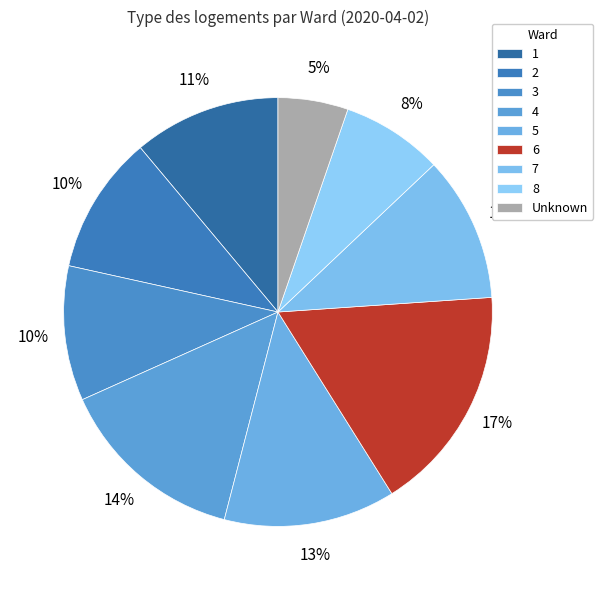

Approximately how many times larger is the value at 4 compared to 5?

1.1